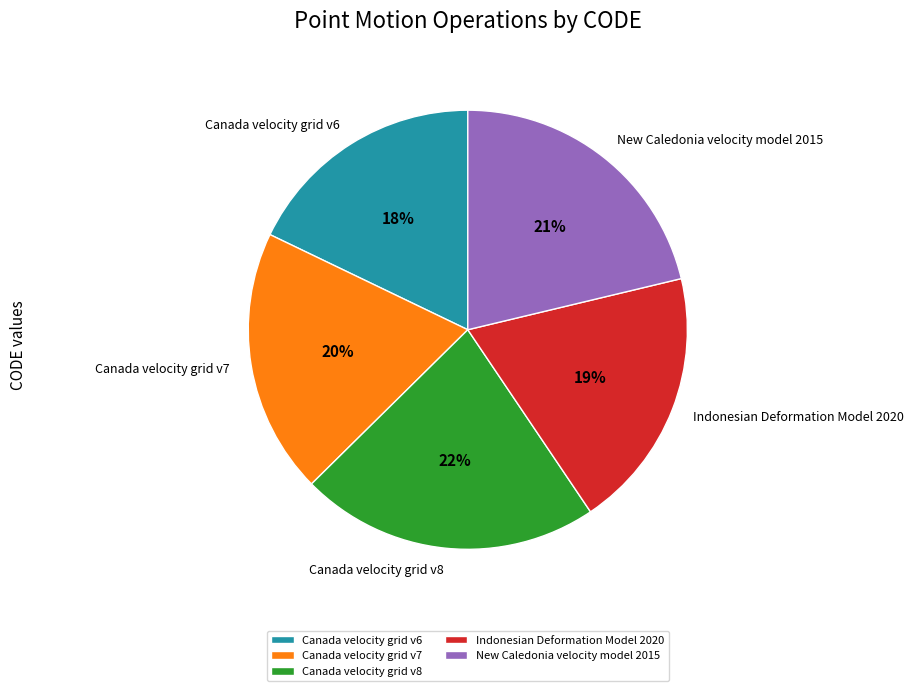

To the nearest percent, what is the average slice percentage?

20%